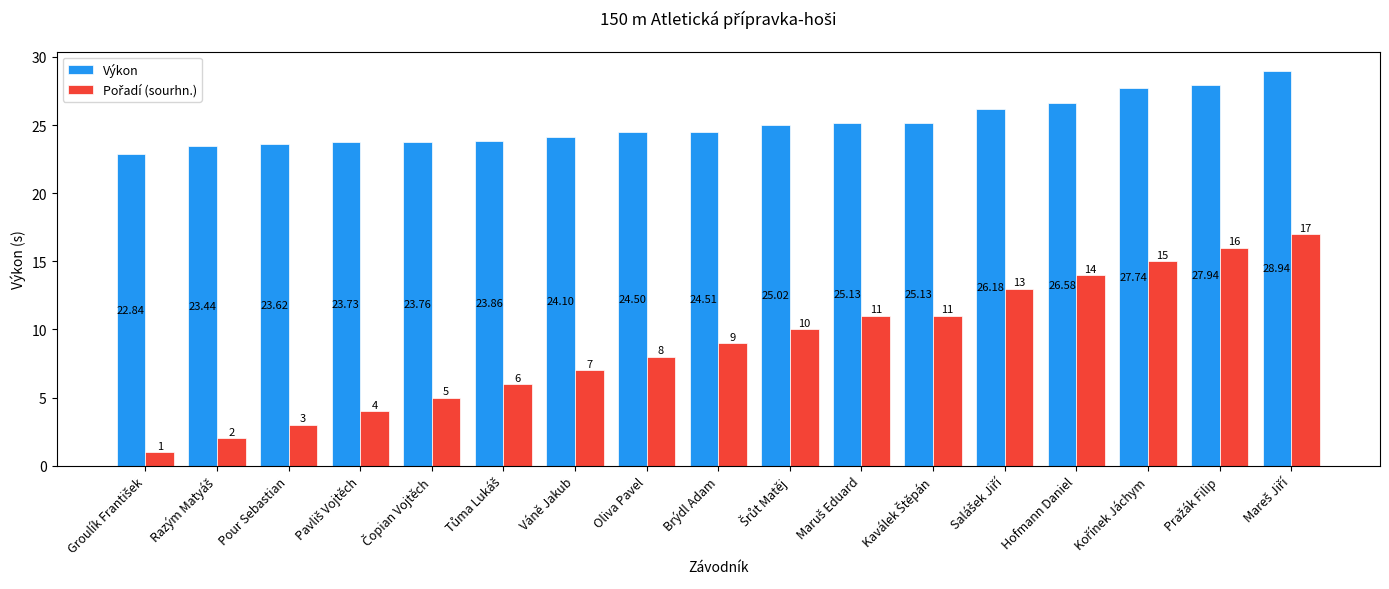

At which label does Výkon first exceed 24?

Váně Jakub